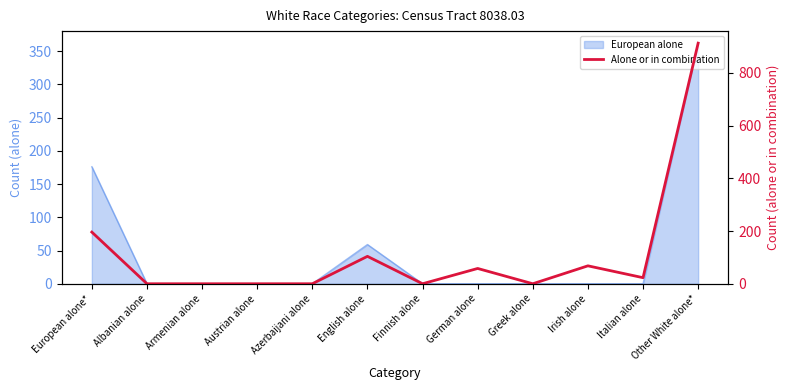

What position from the right is Greek alone?

4